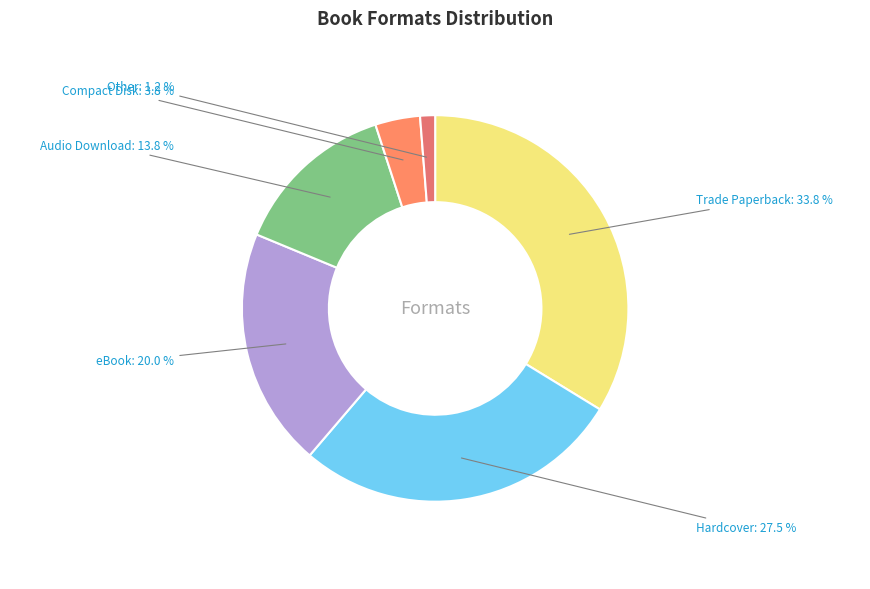

How many segments does this pie chart have?

6